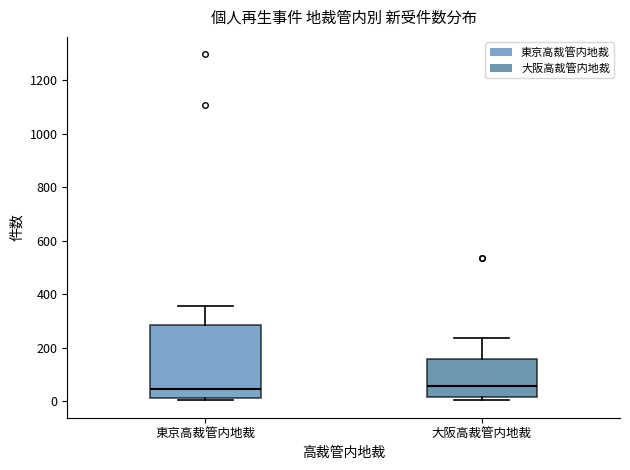

Comparing the boxes themselves (not the whiskers), which one is the tallest?

東京高裁管内地裁